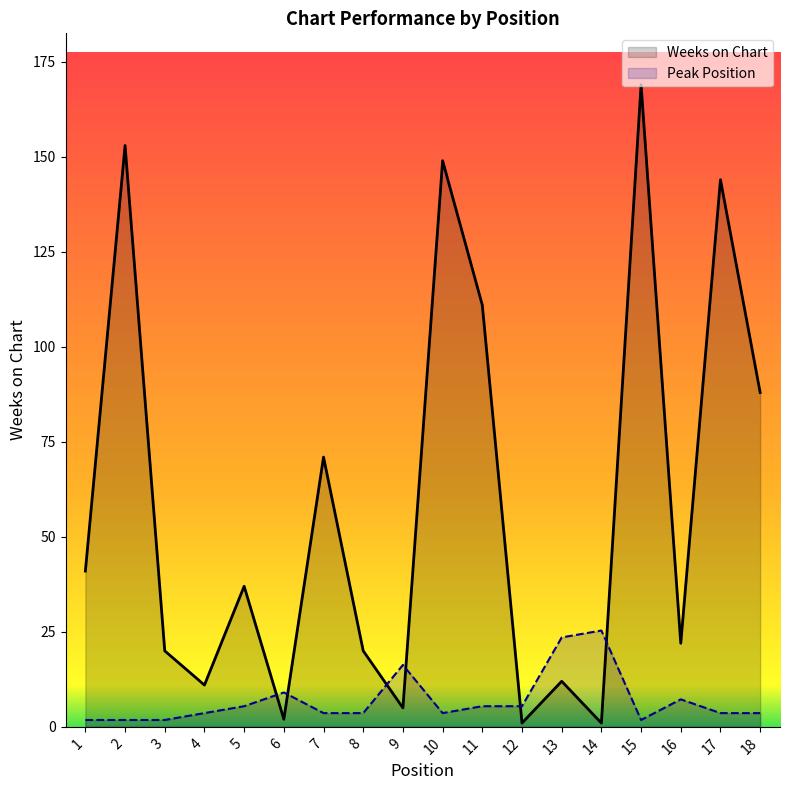

Between which two adjacent categories do Peak Position and Weeks on Chart first intersect?

5 and 6